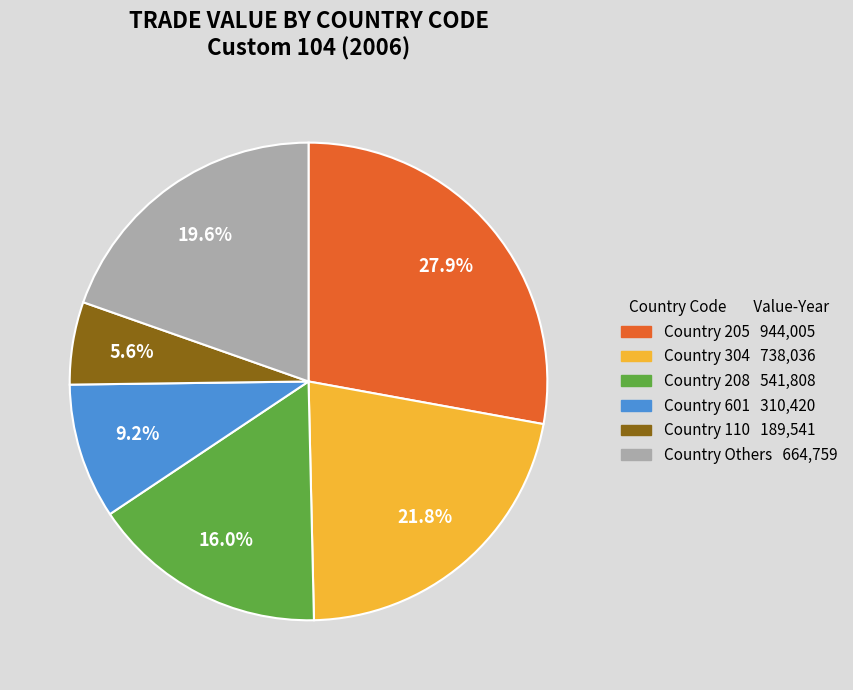

Is there any slice that represents more than half of the pie?

No